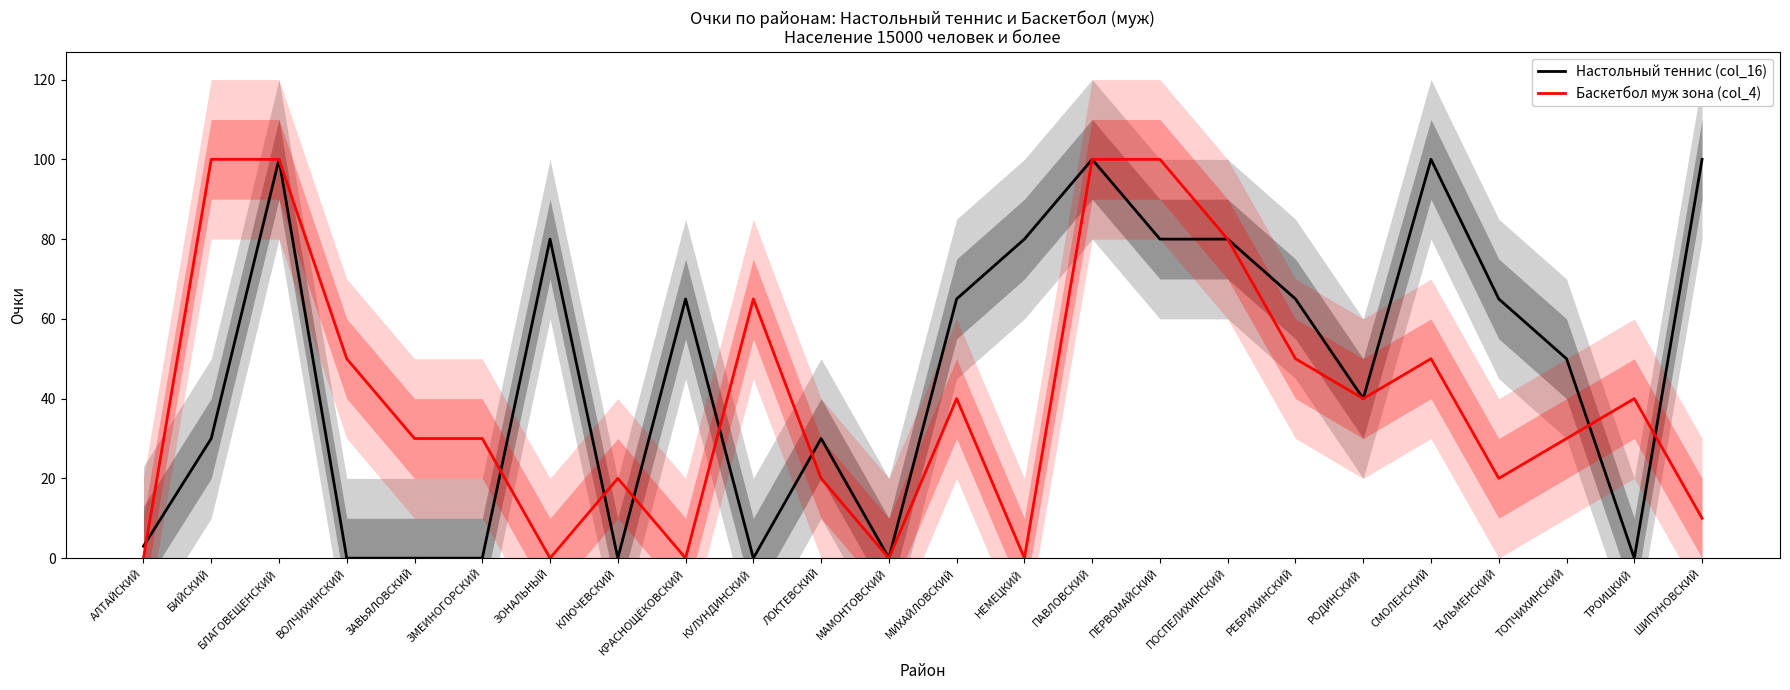

Reading left to right, transcribe all the data shown in this chart.

Настольный теннис (col_16): АЛТАЙСКИЙ=3	БИЙСКИЙ=30	БЛАГОВЕЩЕНСКИЙ=100	ВОЛЧИХИНСКИЙ=0	ЗАВЬЯЛОВСКИЙ=0	ЗМЕИНОГОРСКИЙ=0	ЗОНАЛЬНЫЙ=80	КЛЮЧЕВСКИЙ=0	КРАСНОЩЁКОВСКИЙ=65	КУЛУНДИНСКИЙ=0	ЛОКТЕВСКИЙ=30	МАМОНТОВСКИЙ=0	МИХАЙЛОВСКИЙ=65	НЕМЕЦКИЙ=80	ПАВЛОВСКИЙ=100	ПЕРВОМАЙСКИЙ=80	ПОСПЕЛИХИНСКИЙ=80	РЕБРИХИНСКИЙ=65	РОДИНСКИЙ=40	СМОЛЕНСКИЙ=100	ТАЛЬМЕНСКИЙ=65	ТОПЧИХИНСКИЙ=50	ТРОИЦКИЙ=0	ШИПУНОВСКИЙ=100
Баскетбол муж зона (col_4): АЛТАЙСКИЙ=0	БИЙСКИЙ=100	БЛАГОВЕЩЕНСКИЙ=100	ВОЛЧИХИНСКИЙ=50	ЗАВЬЯЛОВСКИЙ=30	ЗМЕИНОГОРСКИЙ=30	ЗОНАЛЬНЫЙ=0	КЛЮЧЕВСКИЙ=20	КРАСНОЩЁКОВСКИЙ=0	КУЛУНДИНСКИЙ=65	ЛОКТЕВСКИЙ=20	МАМОНТОВСКИЙ=0	МИХАЙЛОВСКИЙ=40	НЕМЕЦКИЙ=0	ПАВЛОВСКИЙ=100	ПЕРВОМАЙСКИЙ=100	ПОСПЕЛИХИНСКИЙ=80	РЕБРИХИНСКИЙ=50	РОДИНСКИЙ=40	СМОЛЕНСКИЙ=50	ТАЛЬМЕНСКИЙ=20	ТОПЧИХИНСКИЙ=30	ТРОИЦКИЙ=40	ШИПУНОВСКИЙ=10